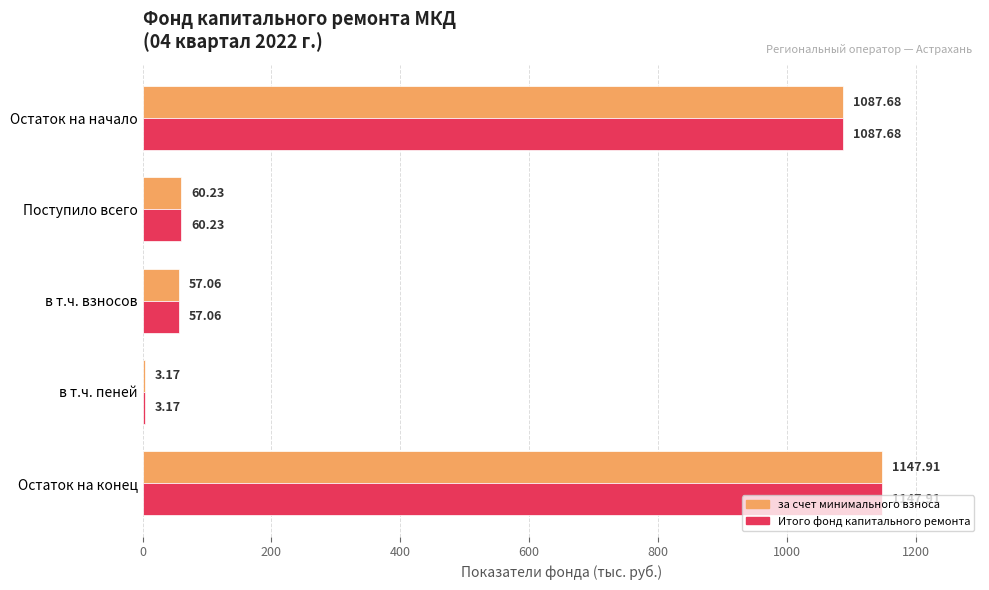

What is the sum of the за счет минимального взноса values at Поступило всего and Остаток на конец?

1208.1